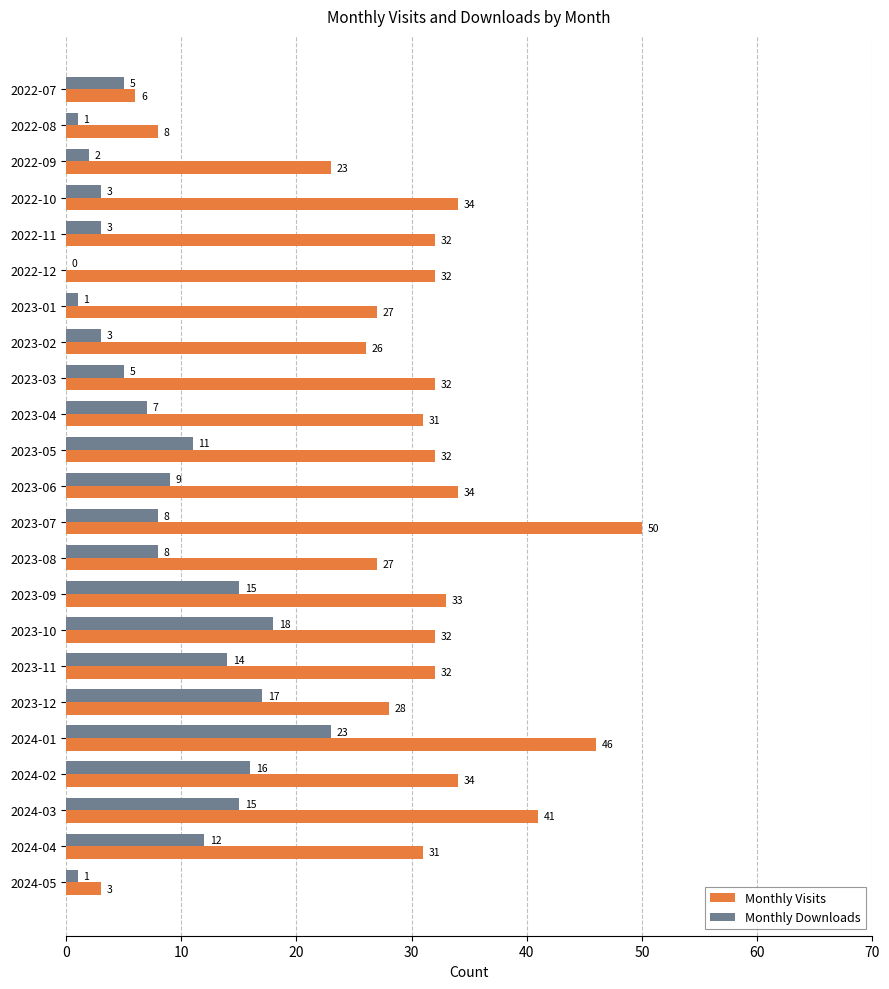

Which series has the largest total across all categories?

Monthly Visits